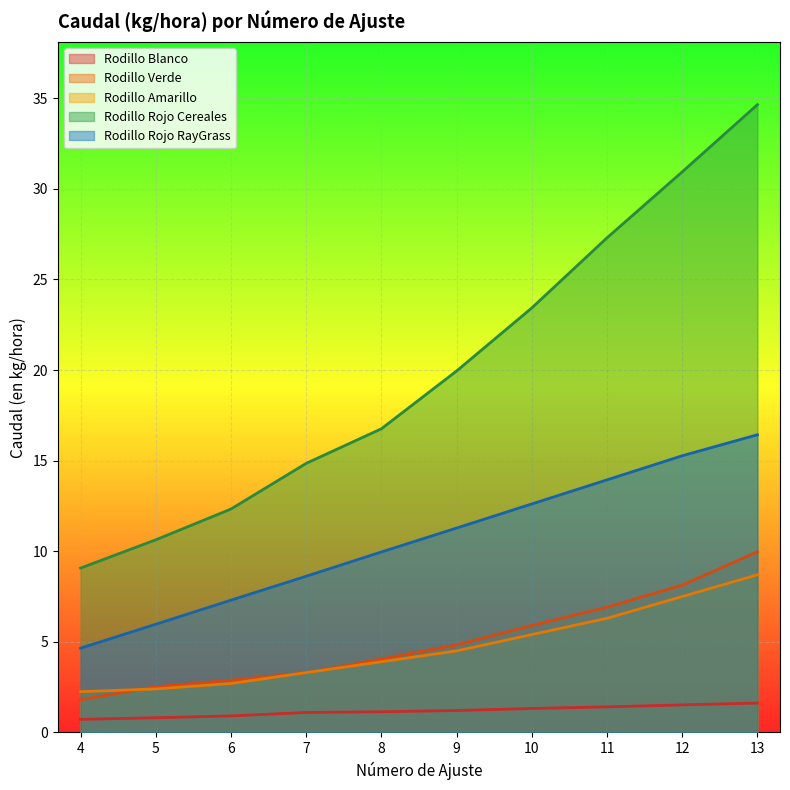

Rank the series by their maximum value, from lowest to highest.

Rodillo Blanco, Rodillo Amarillo, Rodillo Verde, Rodillo Rojo RayGrass, Rodillo Rojo Cereales